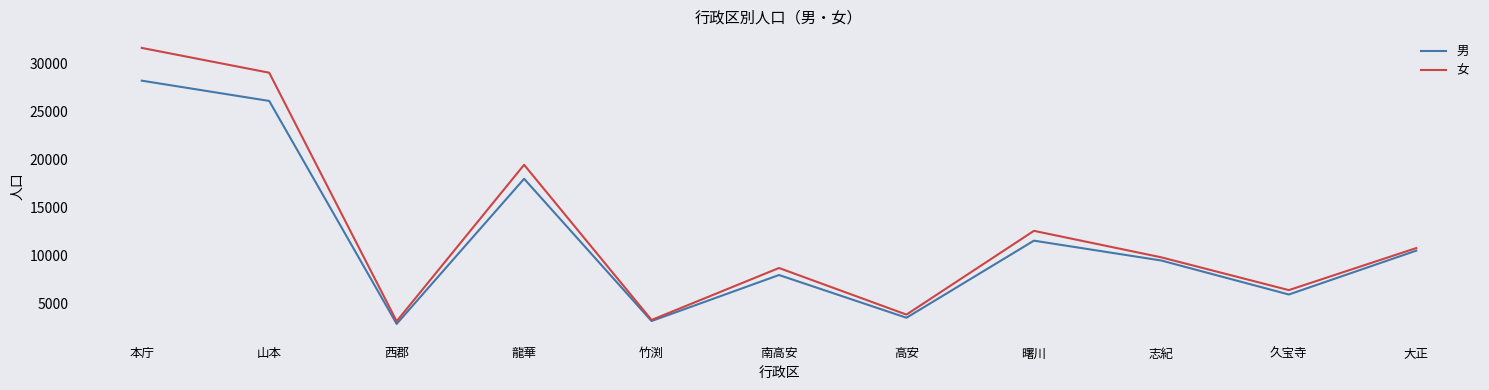

Reading right to left, transcribe all the data shown in this chart.

男: 10538	5977	9510	11575	3561	8003	3220	18008	2919	26101	28209
女: 10806	6433	9840	12596	3889	8733	3332	19463	3199	29036	31614